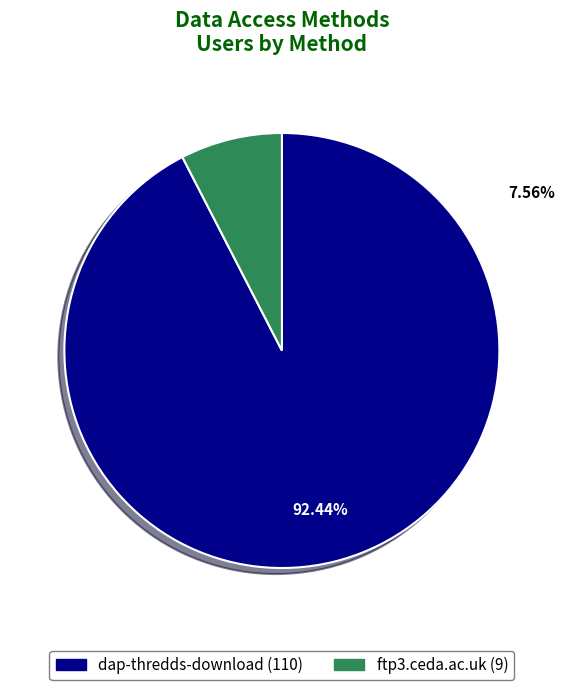

How many segments does this pie chart have?

2